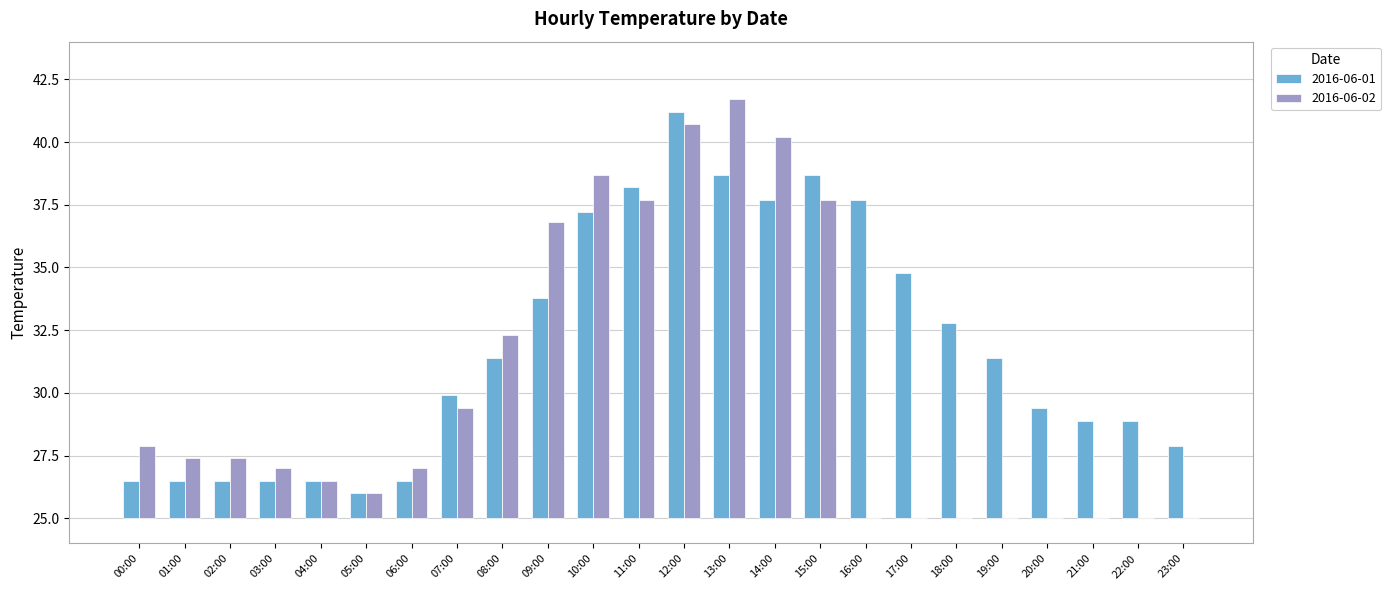

List the labels in order of value, largest first.

12:00, 13:00, 15:00, 11:00, 14:00, 16:00, 10:00, 17:00, 09:00, 18:00, 08:00, 19:00, 07:00, 20:00, 21:00, 22:00, 23:00, 00:00, 01:00, 02:00, 03:00, 04:00, 06:00, 05:00